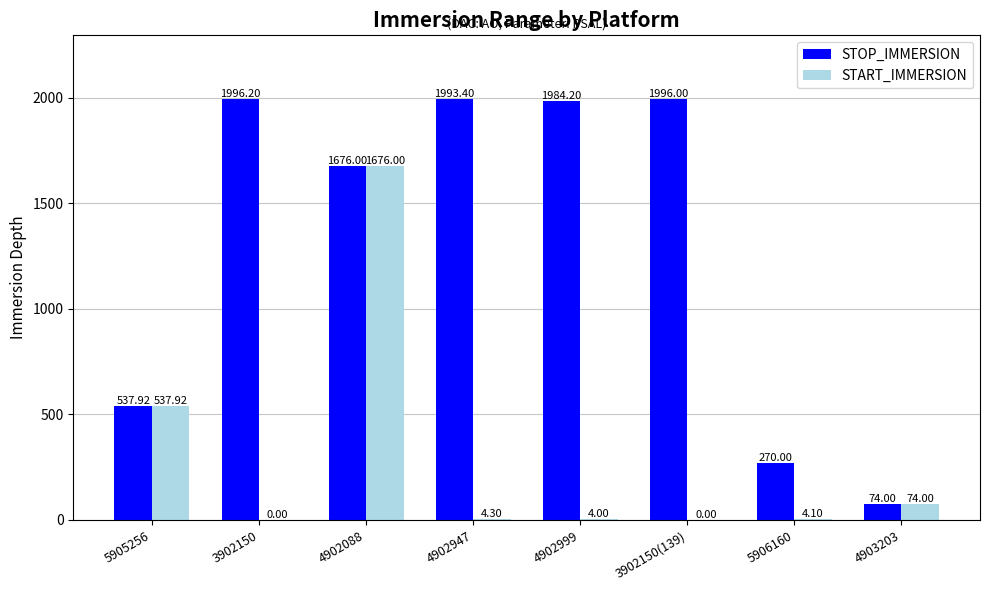

What is the sum of the STOP_IMMERSION values at 5905256 and 4902999?

2522.1